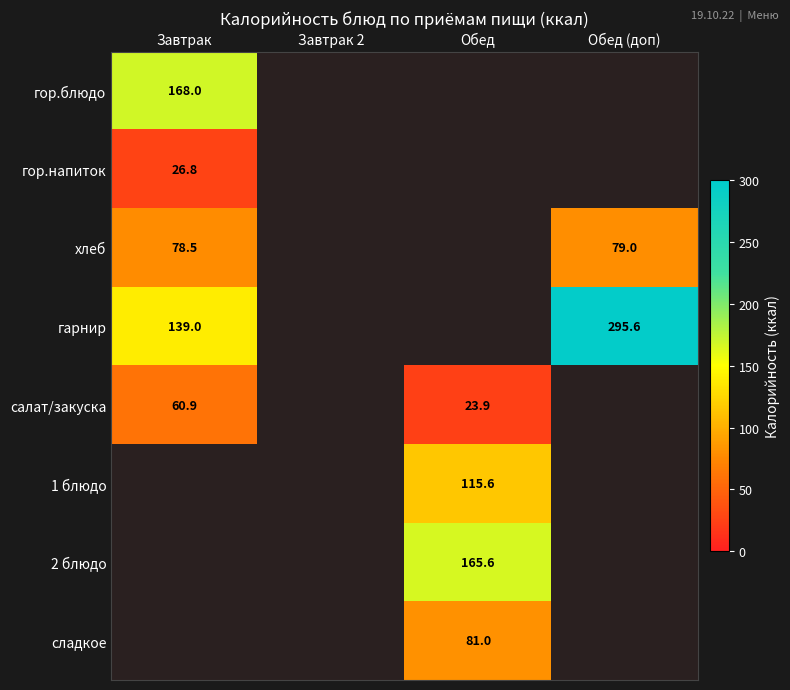

Is it true that хлеб equals 79.0 at Обед (доп)?

True